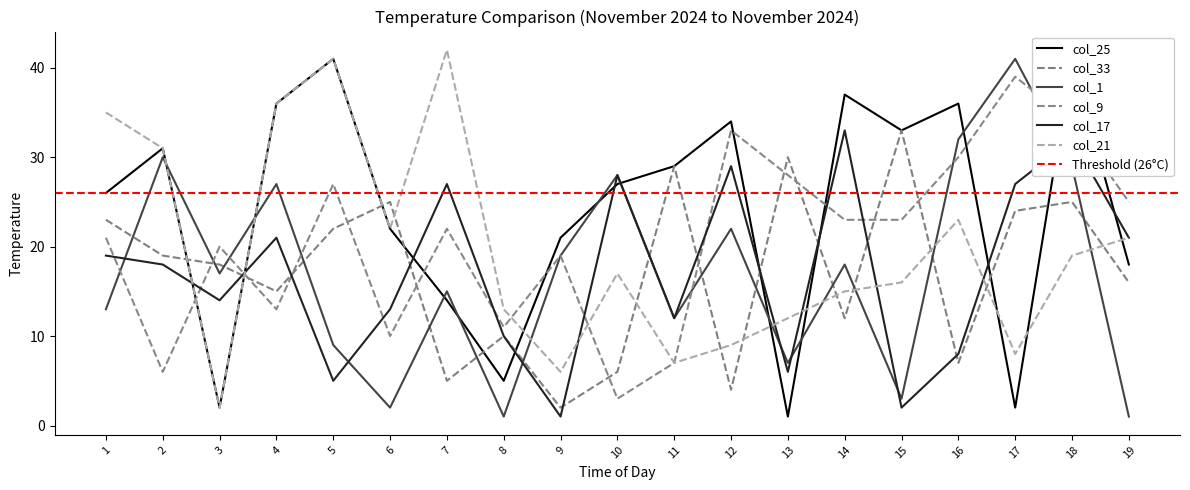

Which series has the widest spread of values?

col_25